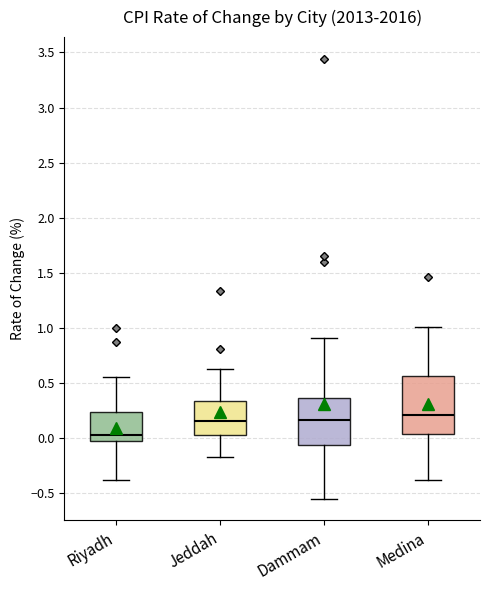

Which box is the tallest, from its lower edge to its upper edge?

Medina